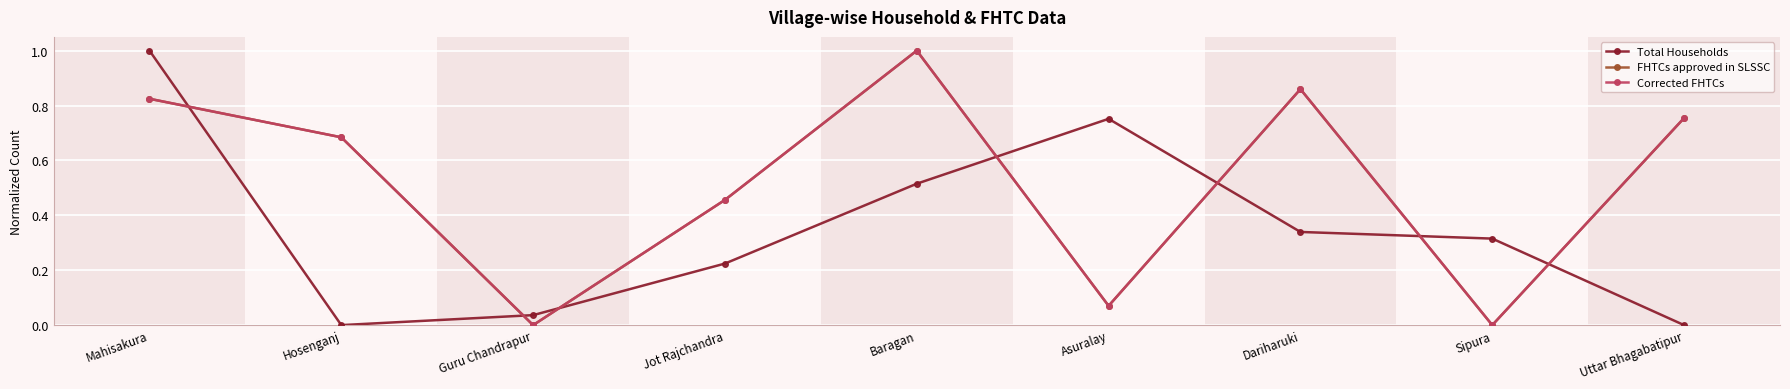

Is this an area chart (filled region under the line)?

No